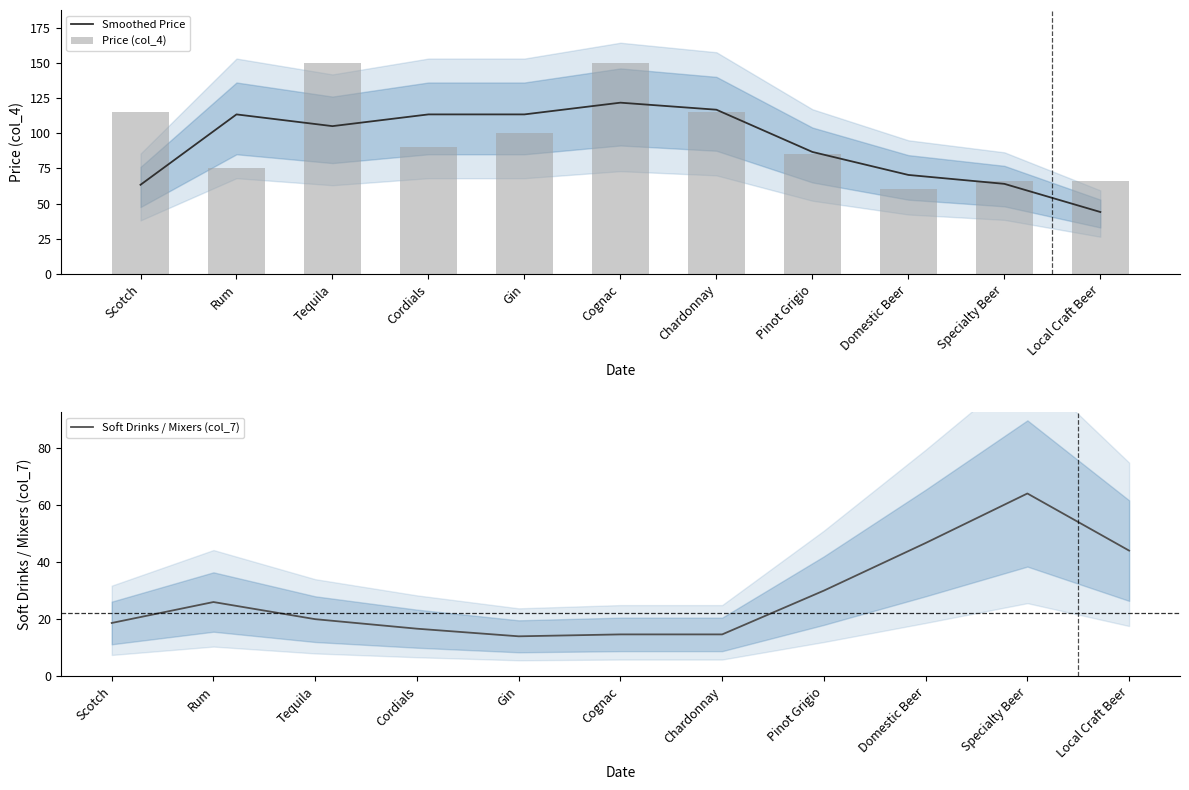

At which label is Smoothed Price closest to 82?

Pinot Grigio